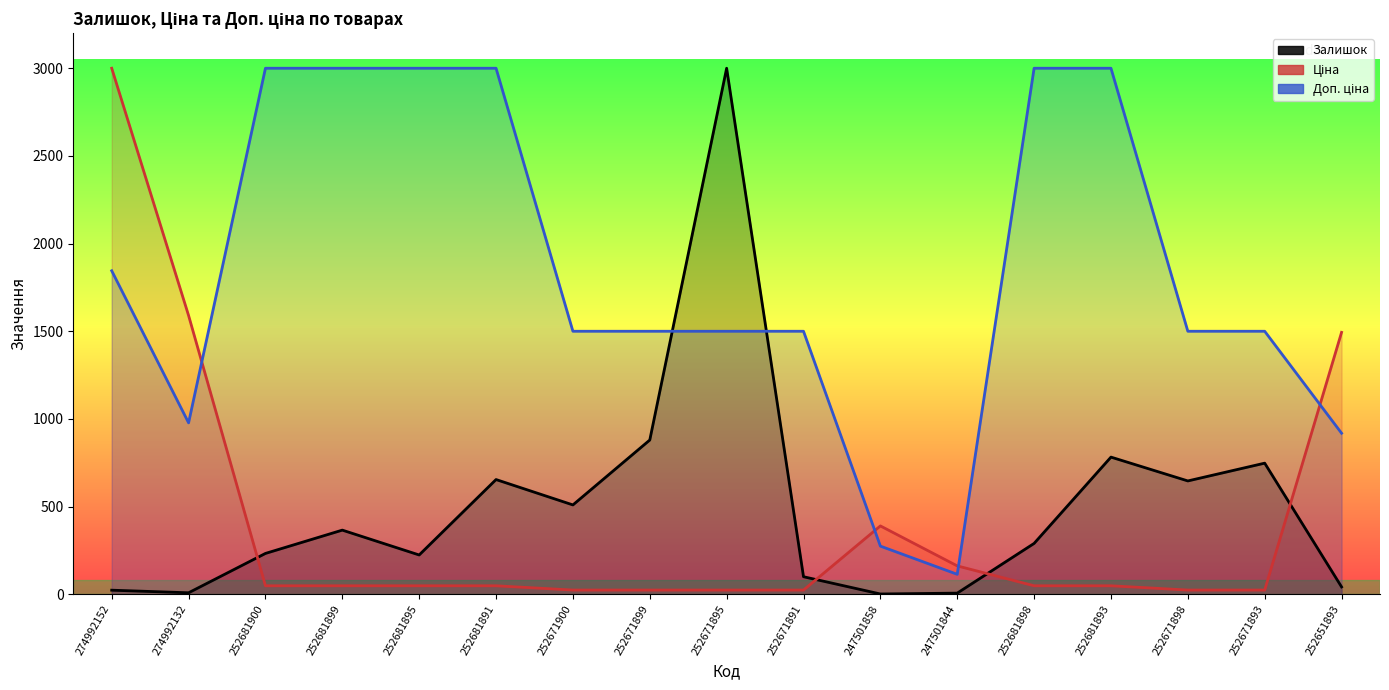

Between 247501844 and 252681893, which is larger?

252681893